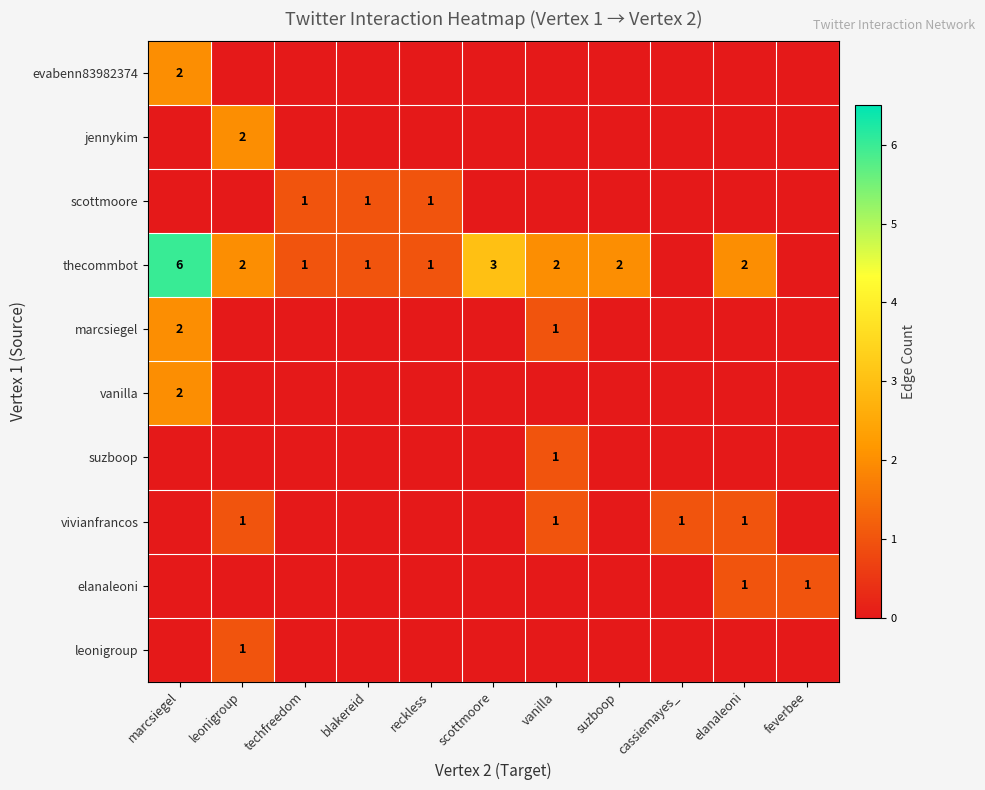

The thecommbot series shows 3 at elanaleoni. True or false?

False